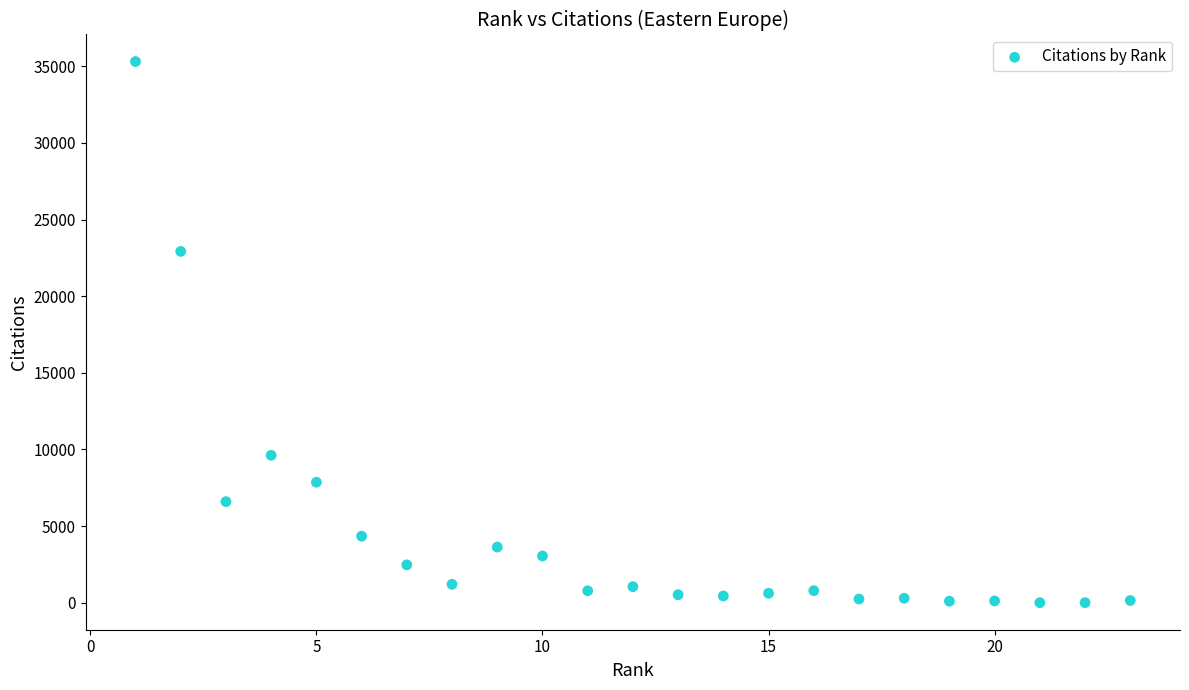

What is the range of X values (max minus min)?

22